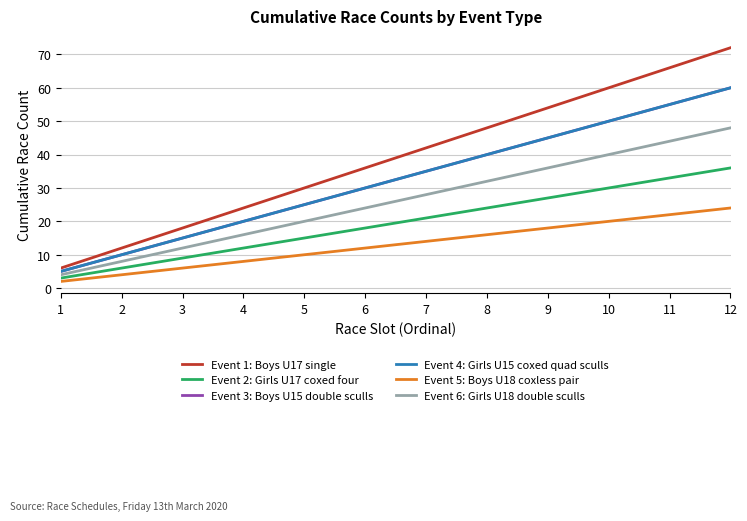

Between 1 and 10, which is larger?

10